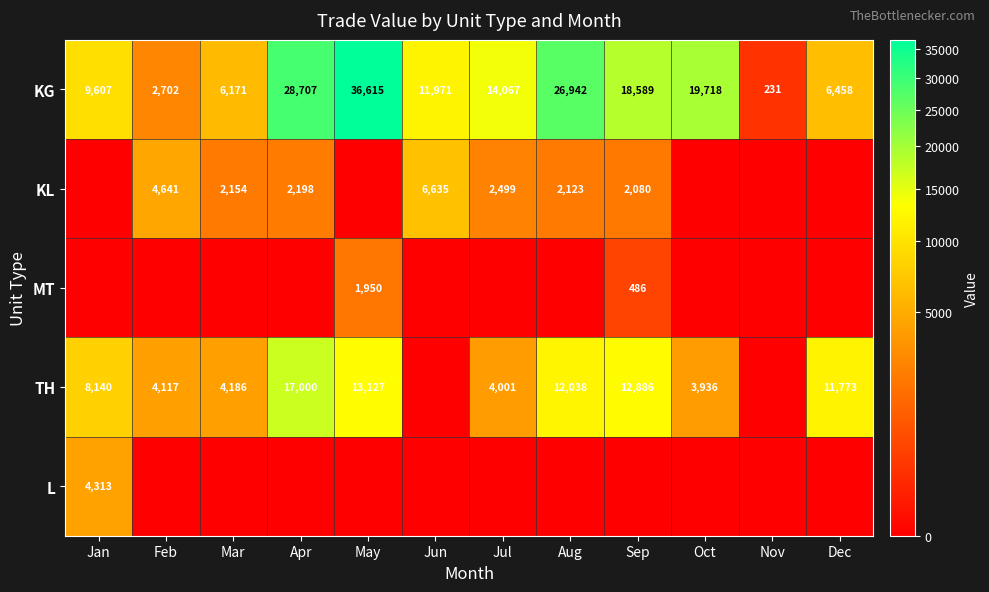

Rank the categories by KG value from lowest to highest.

Nov, Feb, Mar, Dec, Jan, Jun, Jul, Sep, Oct, Aug, Apr, May